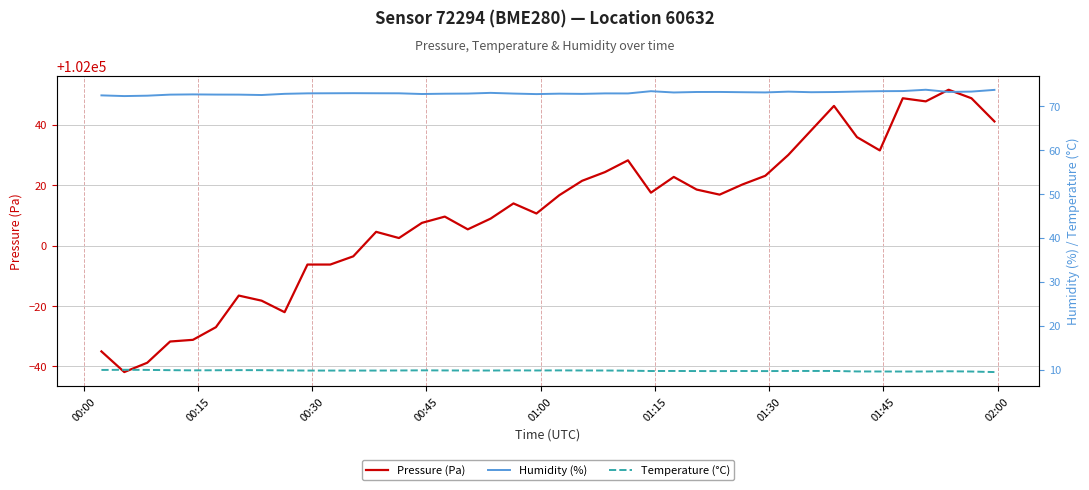

How many categories are shown in the chart?

40